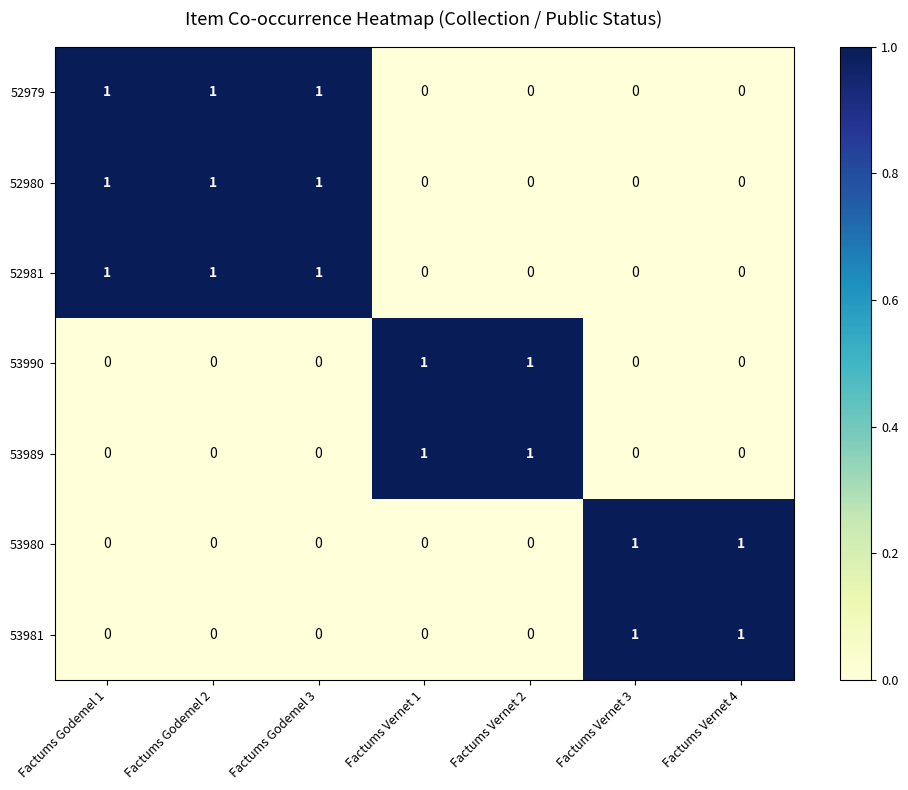

At how many categories does at least one series exceed 0?

7